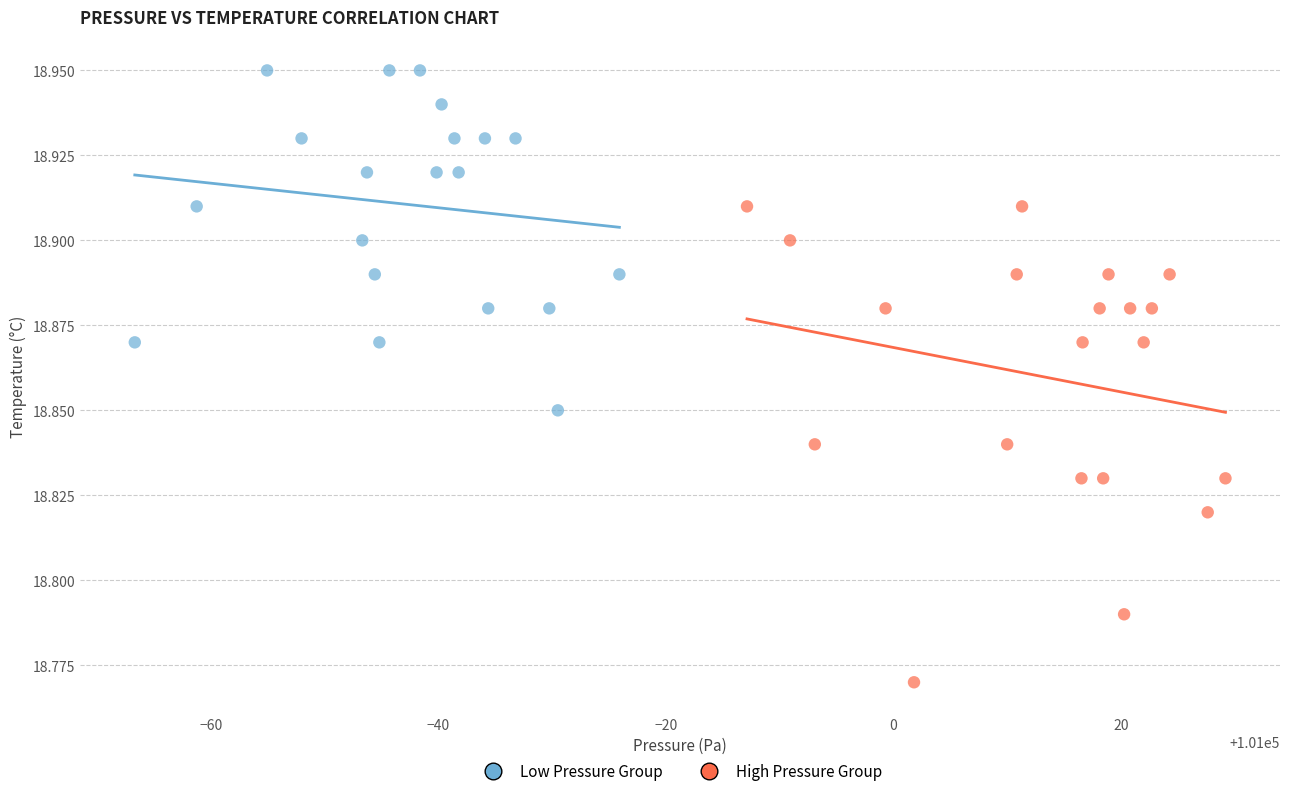

Which series has the largest Y range (max minus min)?

High Pressure Group